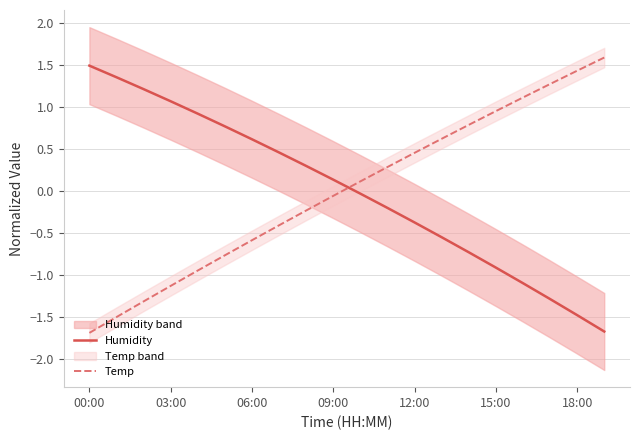

At which category is the sum across all series the highest?

11